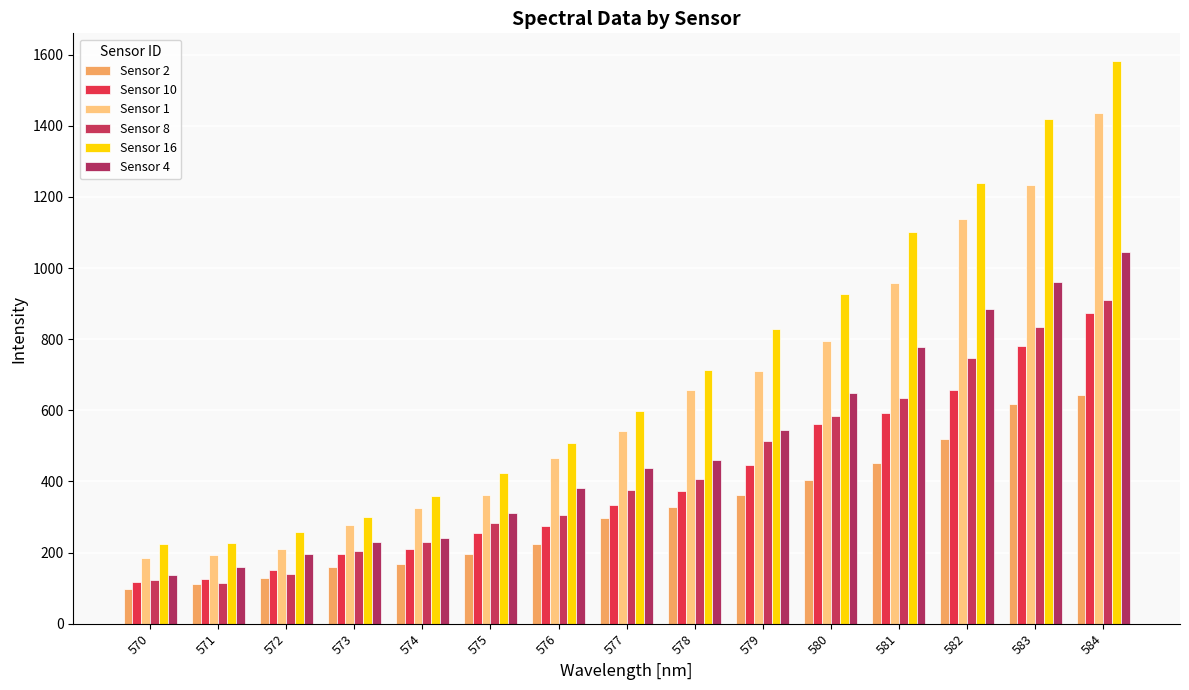

How many bars are there in total?

90